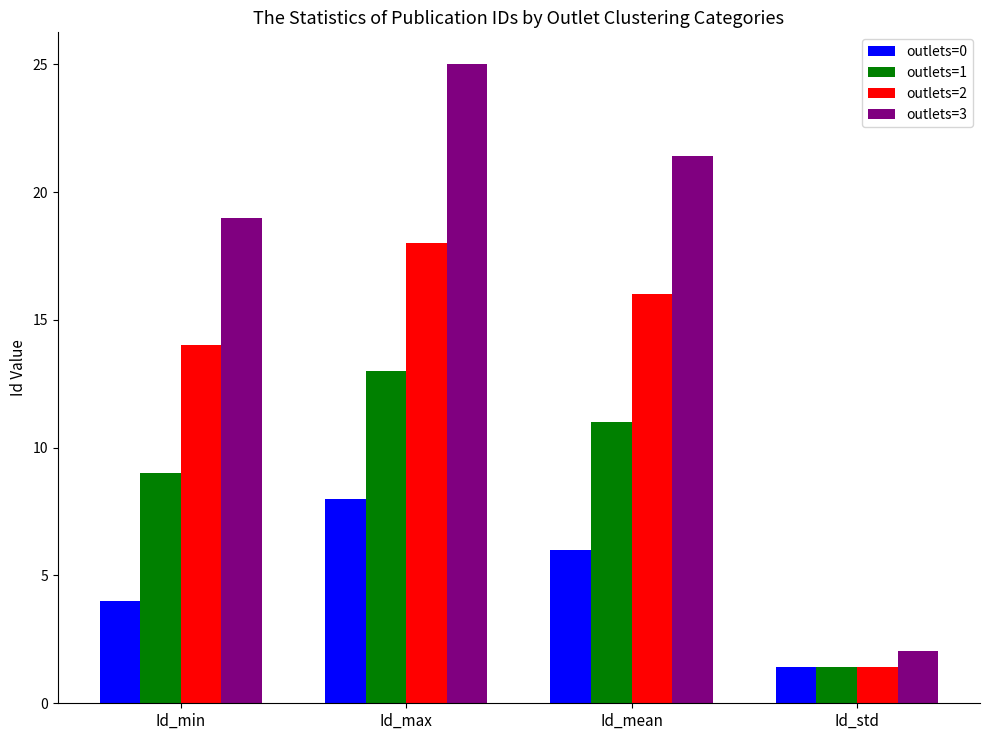

What is the difference between the second highest and second lowest values in the outlets=2 series?

2.0